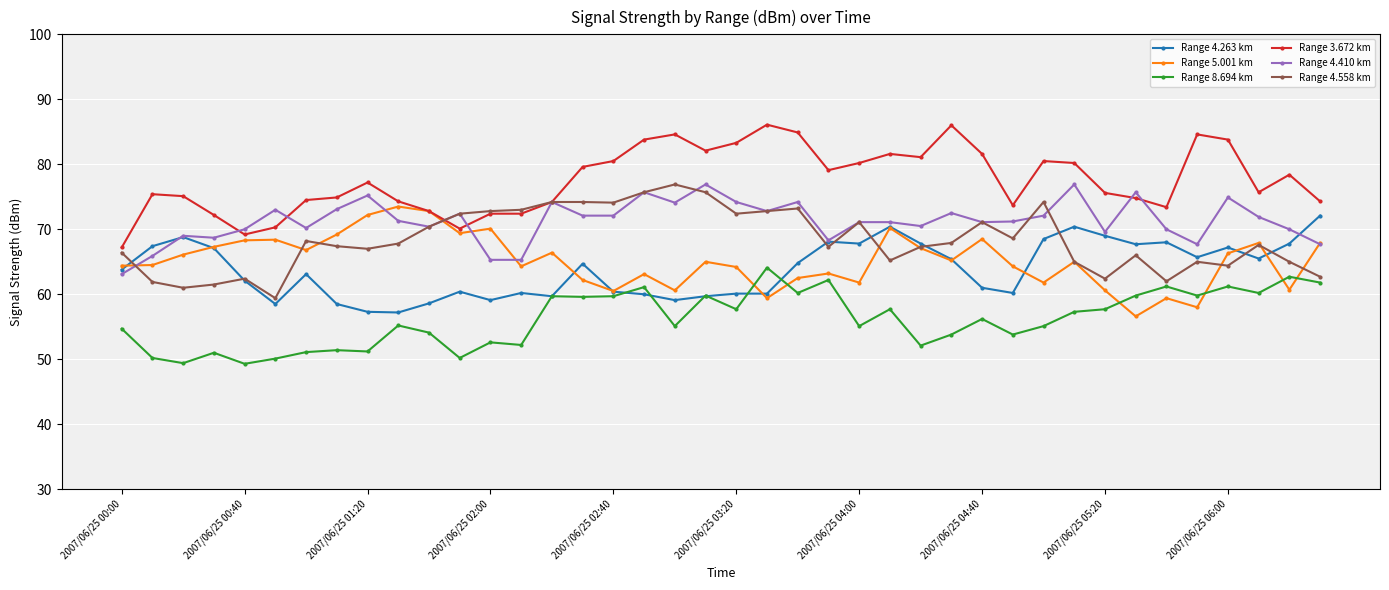

What is the maximum value shown in the chart?

86.1